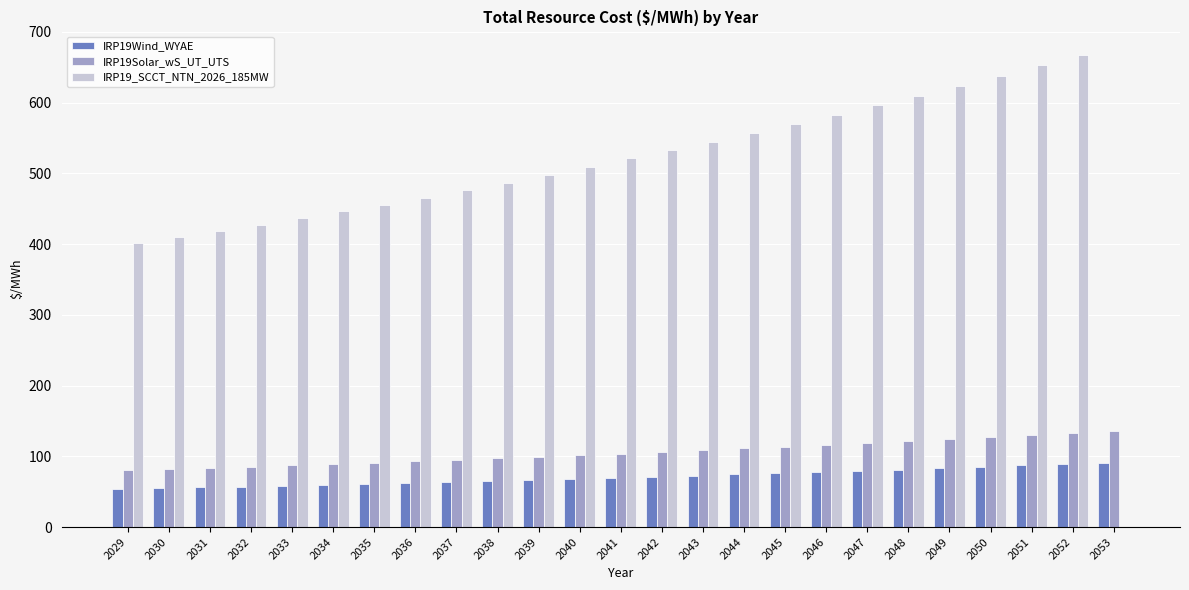

What is the sum of the IRP19Wind_WYAE values at 2050 and 2032?

142.3